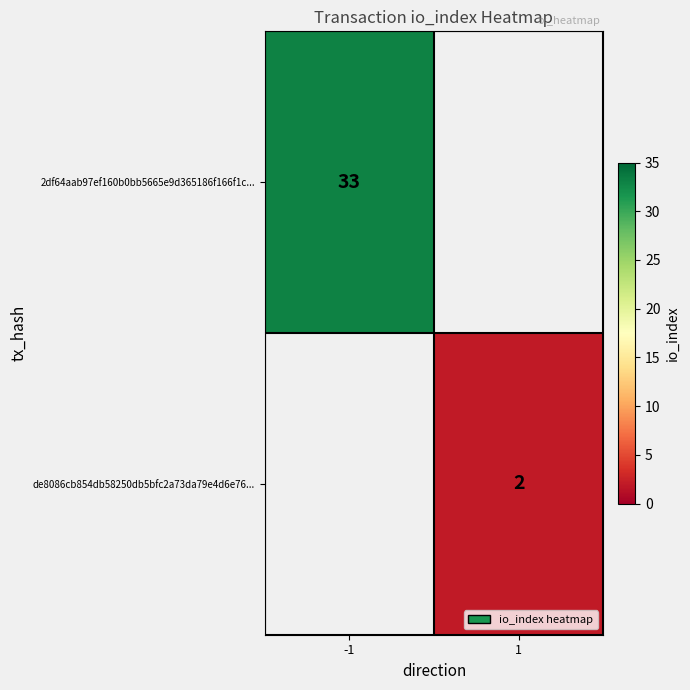

True or false: 2df64aab97ef160b0bb5665e9d365186f166f1c... has a value of 33 at -1.

True